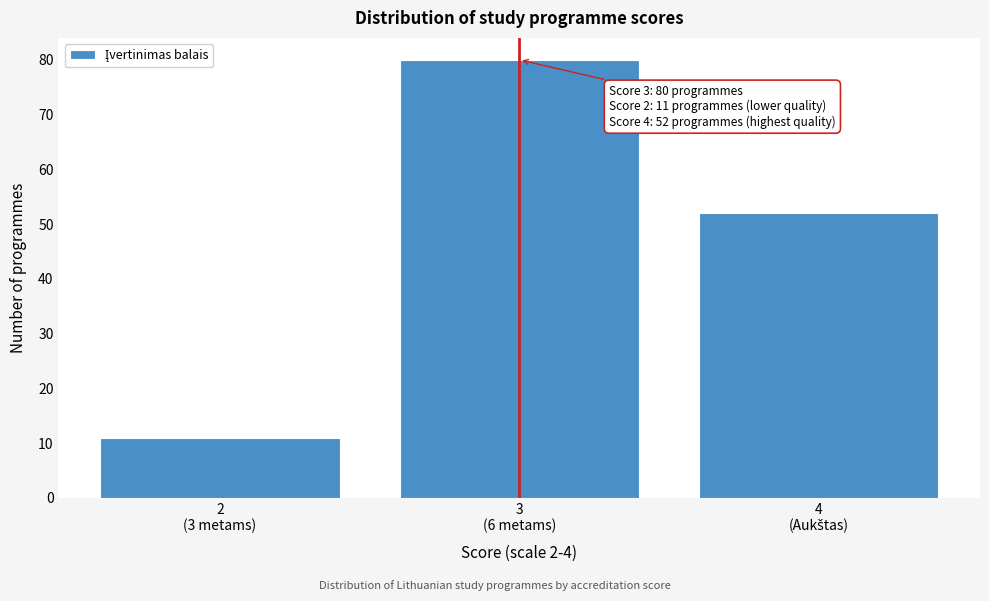

Reading left to right, extract all data points from this chart.

11	80	52